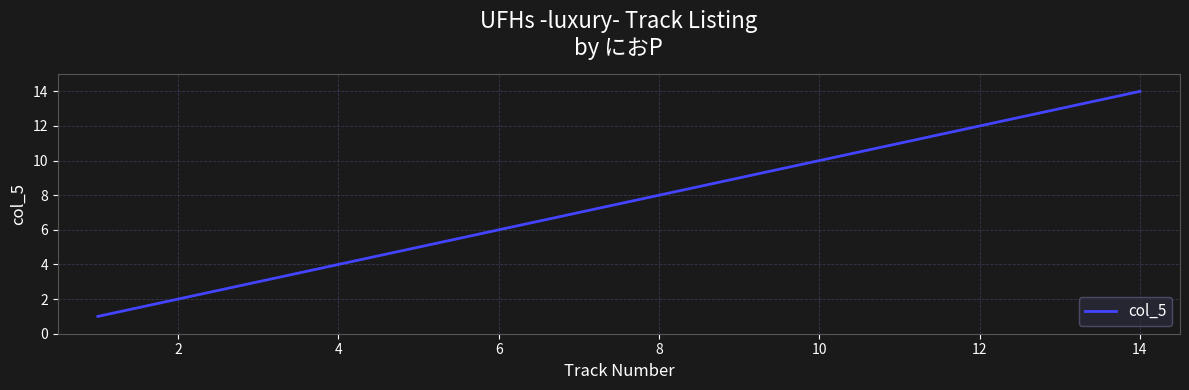

What is the difference between the maximum and minimum values?

13